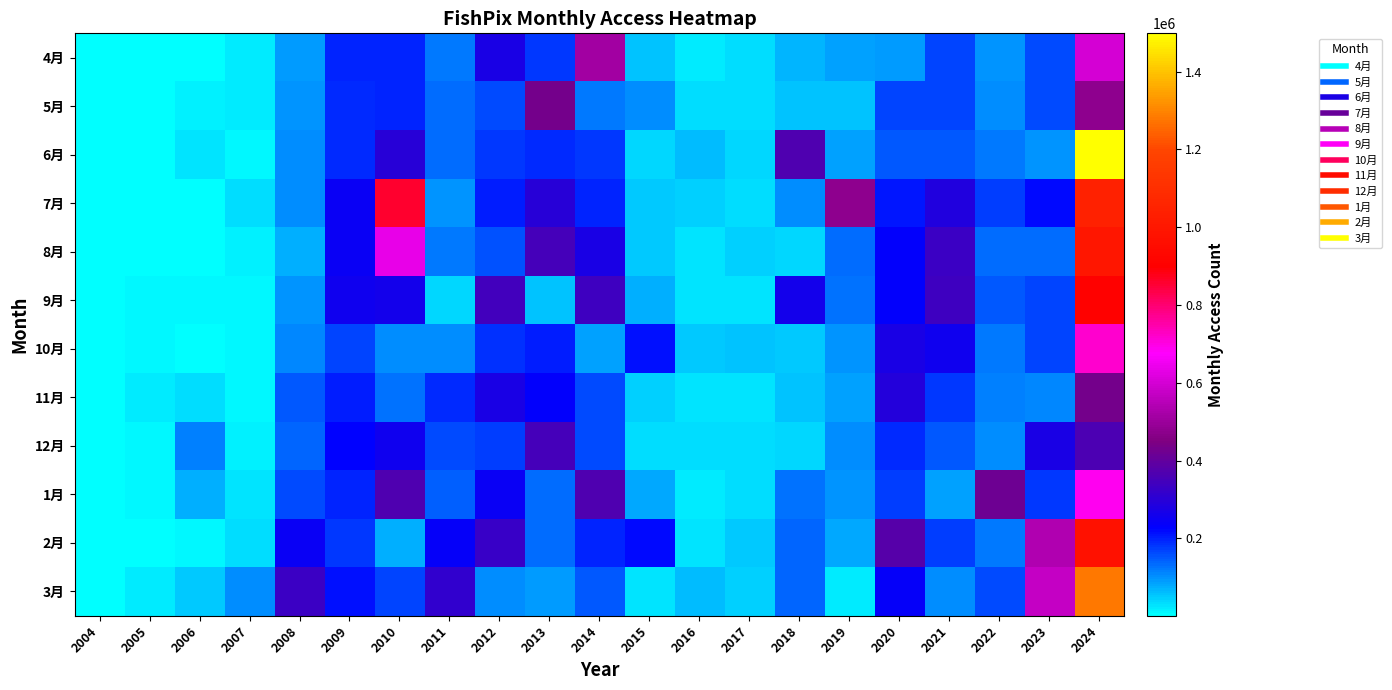

Which category has the lowest value across all series?

2004